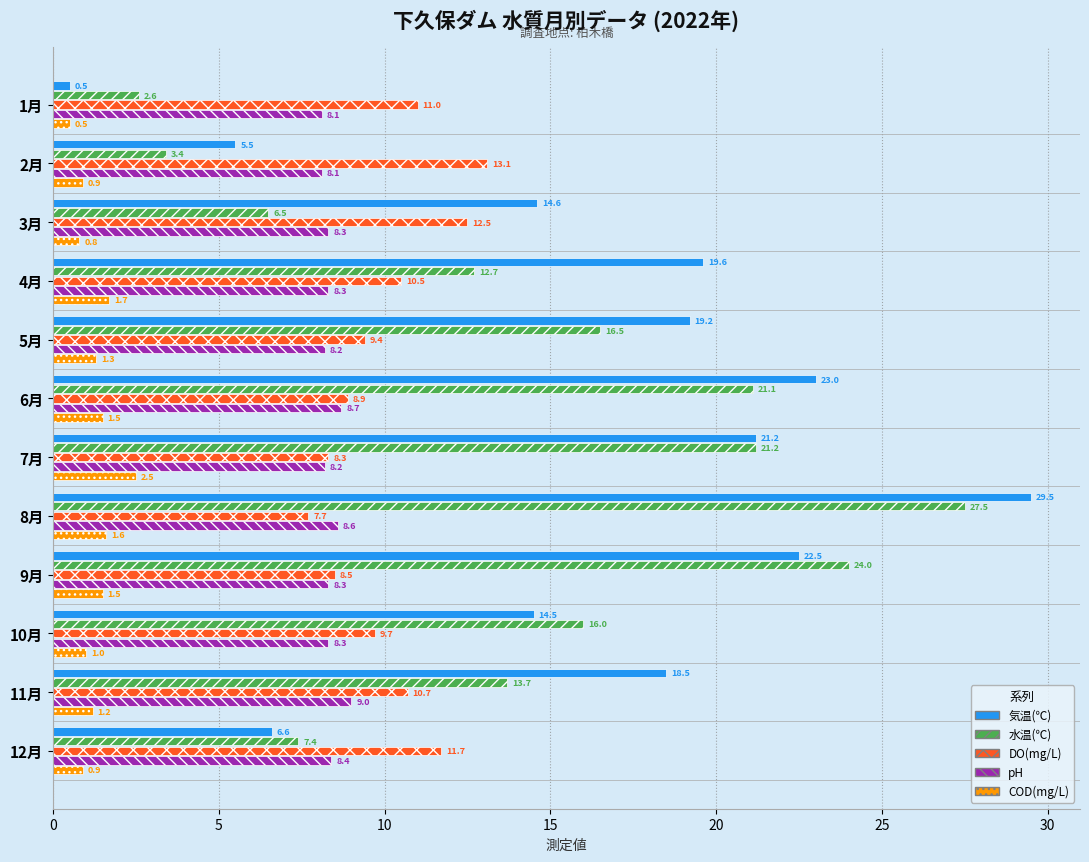

What is the smallest value displayed?

0.5